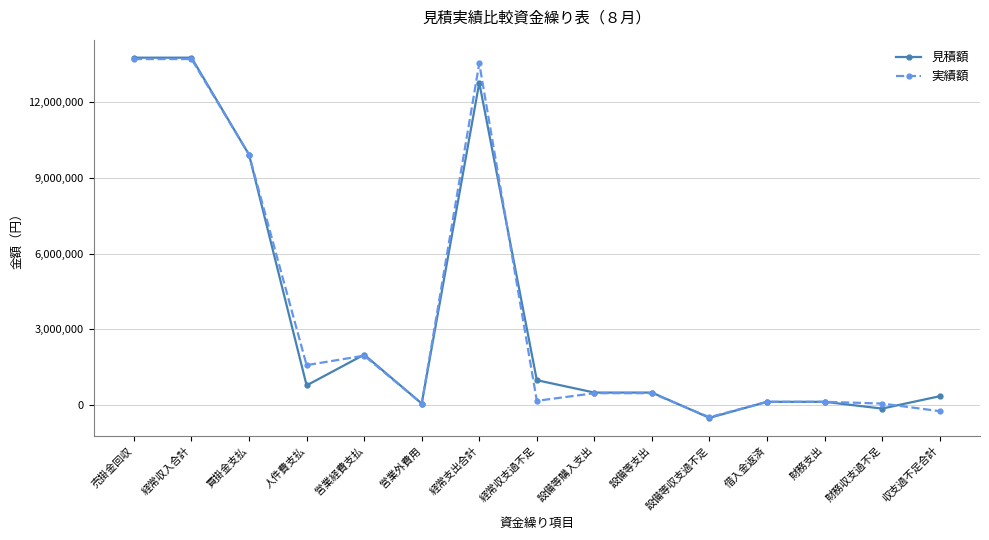

Which series has the largest range (max minus min)?

見積額